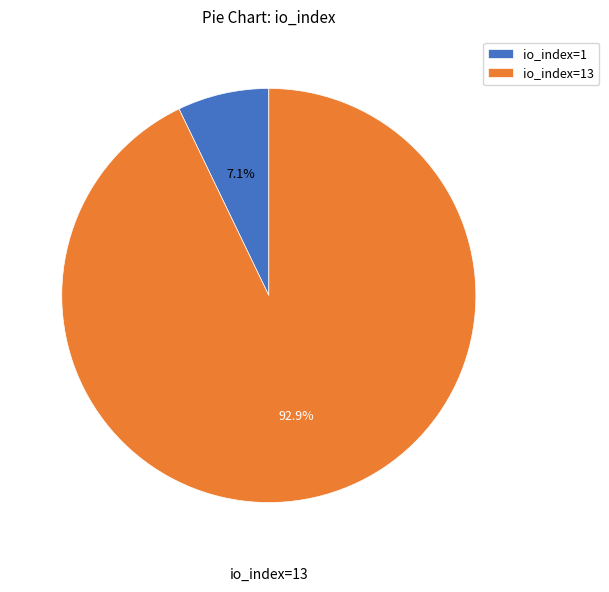

What is the ratio of the value at io_index=1 to the value at io_index=13?

0.1